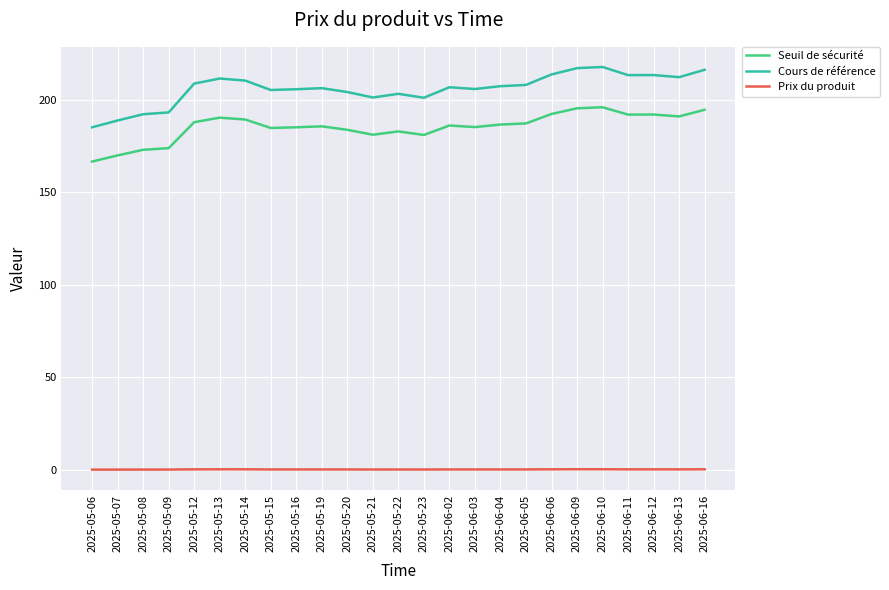

At 2025-06-06, list the series in order from smallest to largest.

Prix du produit, Seuil de sécurité, Cours de référence